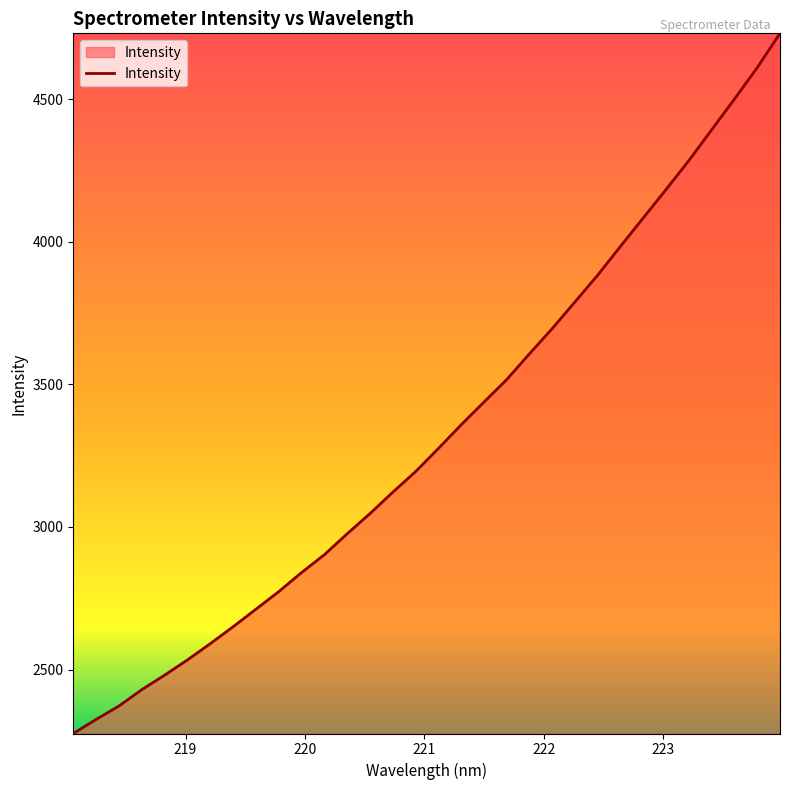

What is the difference between the maximum and minimum values?

2456.1